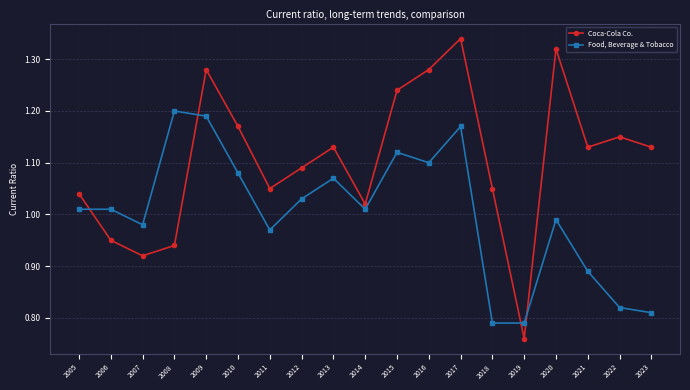

The Food, Beverage & Tobacco series shows 0.7 at 2015. True or false?

False